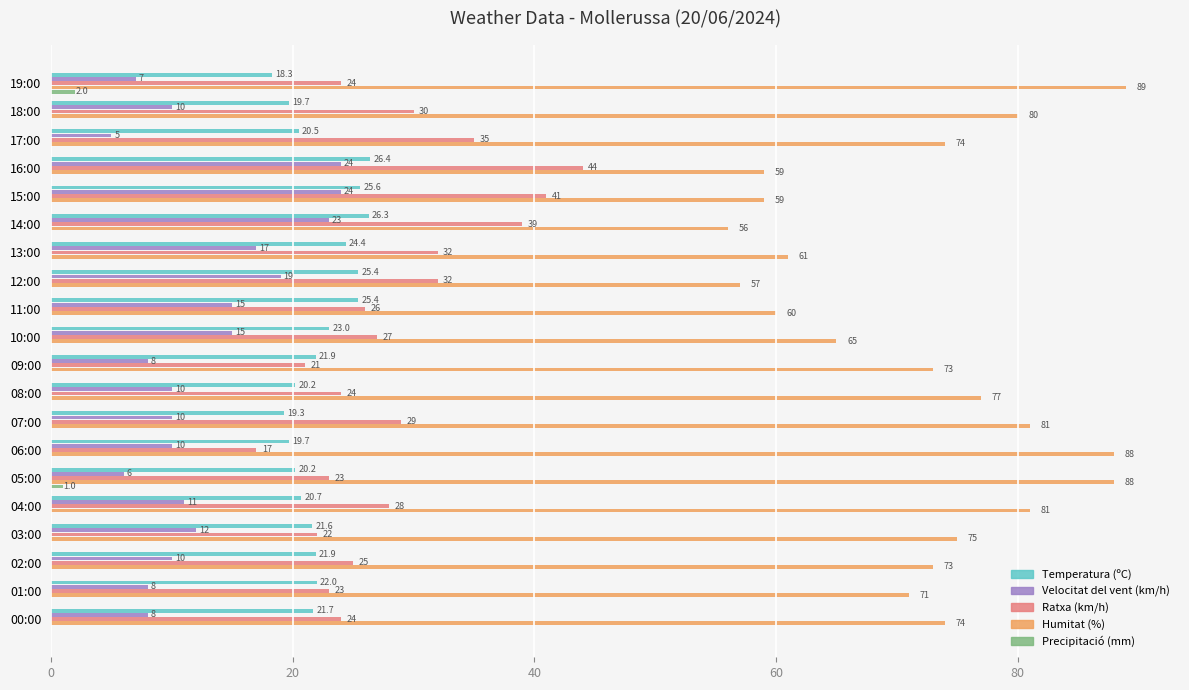

What are all the series names shown in the legend?

Temperatura (ºC), Velocitat del vent (km/h), Ratxa (km/h), Humitat (%), Precipitació (mm)